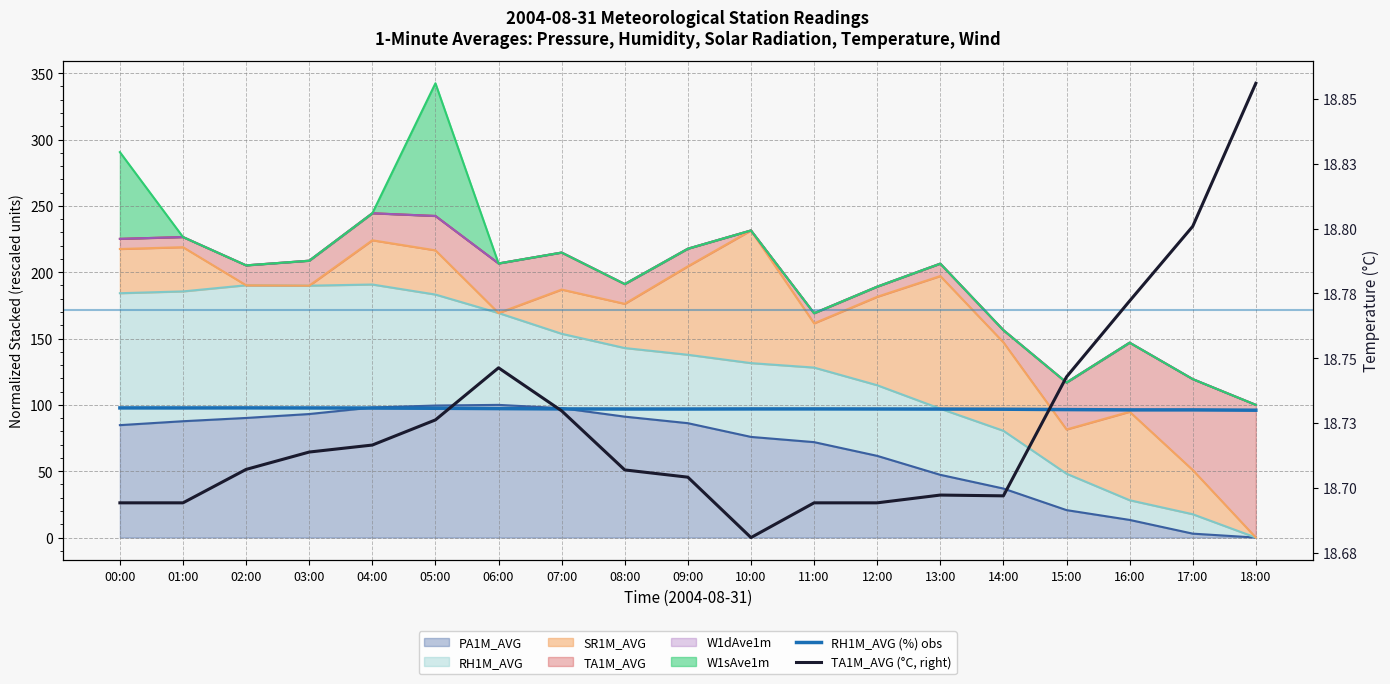

At how many categories does at least one series exceed 81?

19